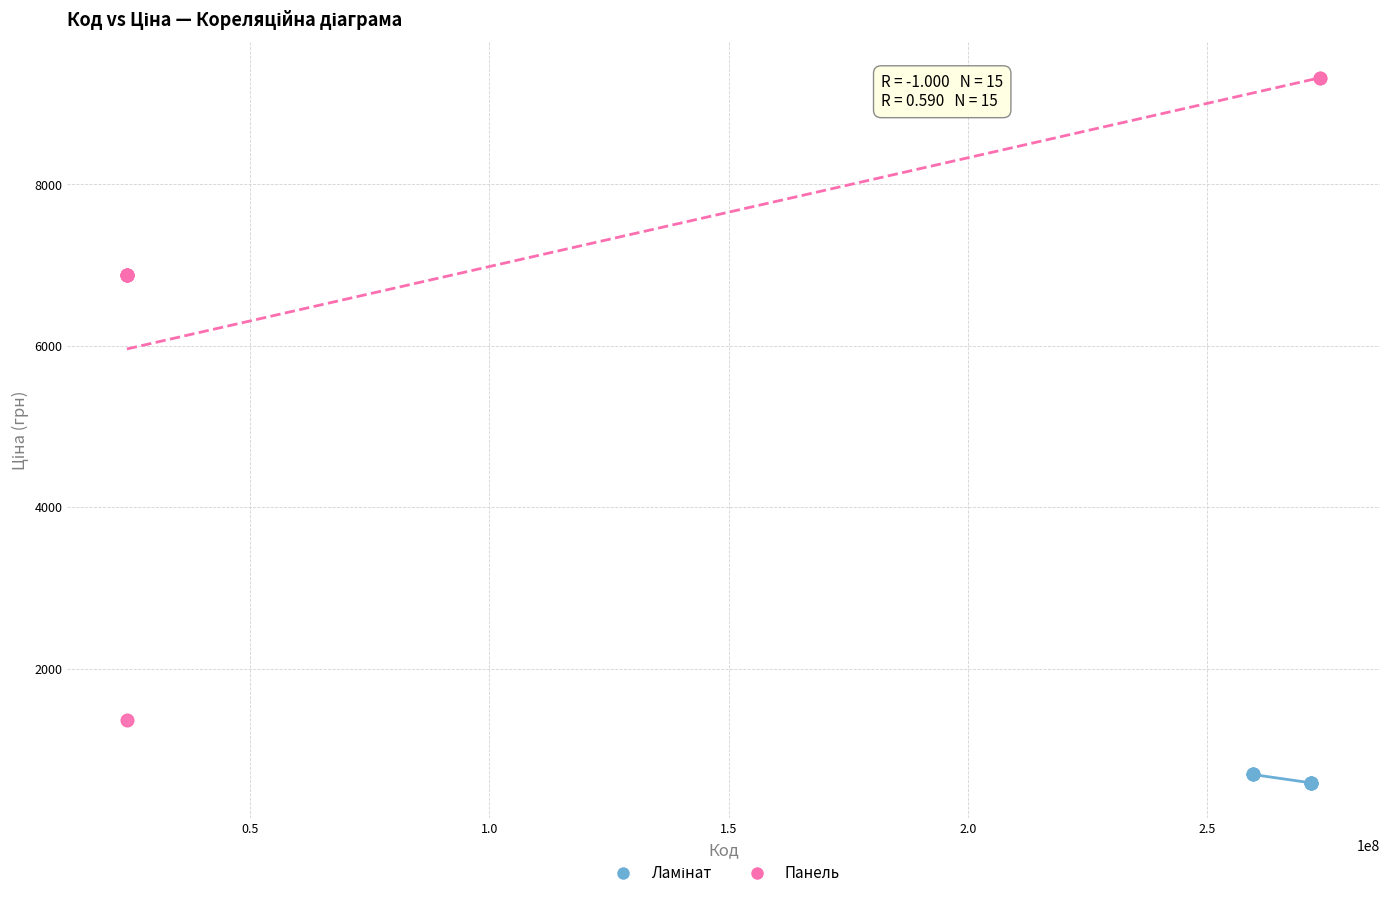

Which series has the largest Y range (max minus min)?

Панель